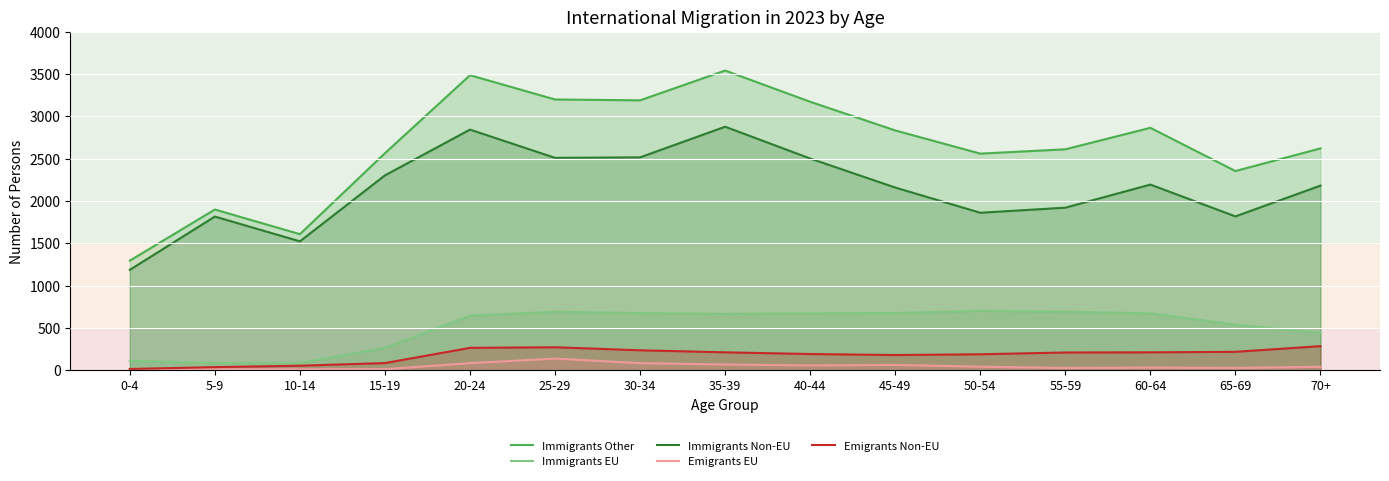

Where does the Emigrants Non-EU series first go above 208?

20-24